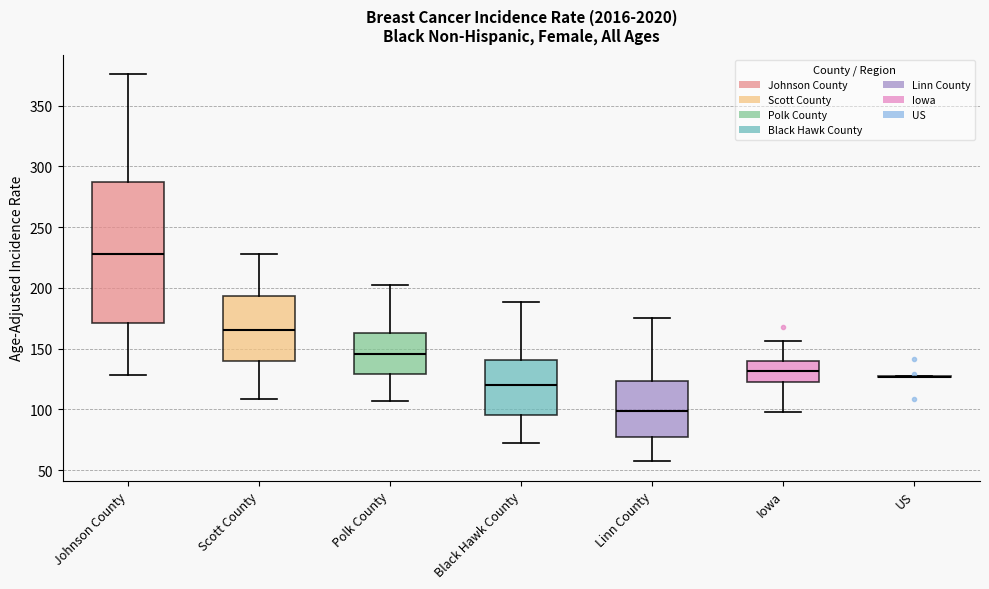

Where does the median line of the box for Polk County sit on the y-axis? The values are not printed on the chart, so give them approximately, as read against the axis.

145